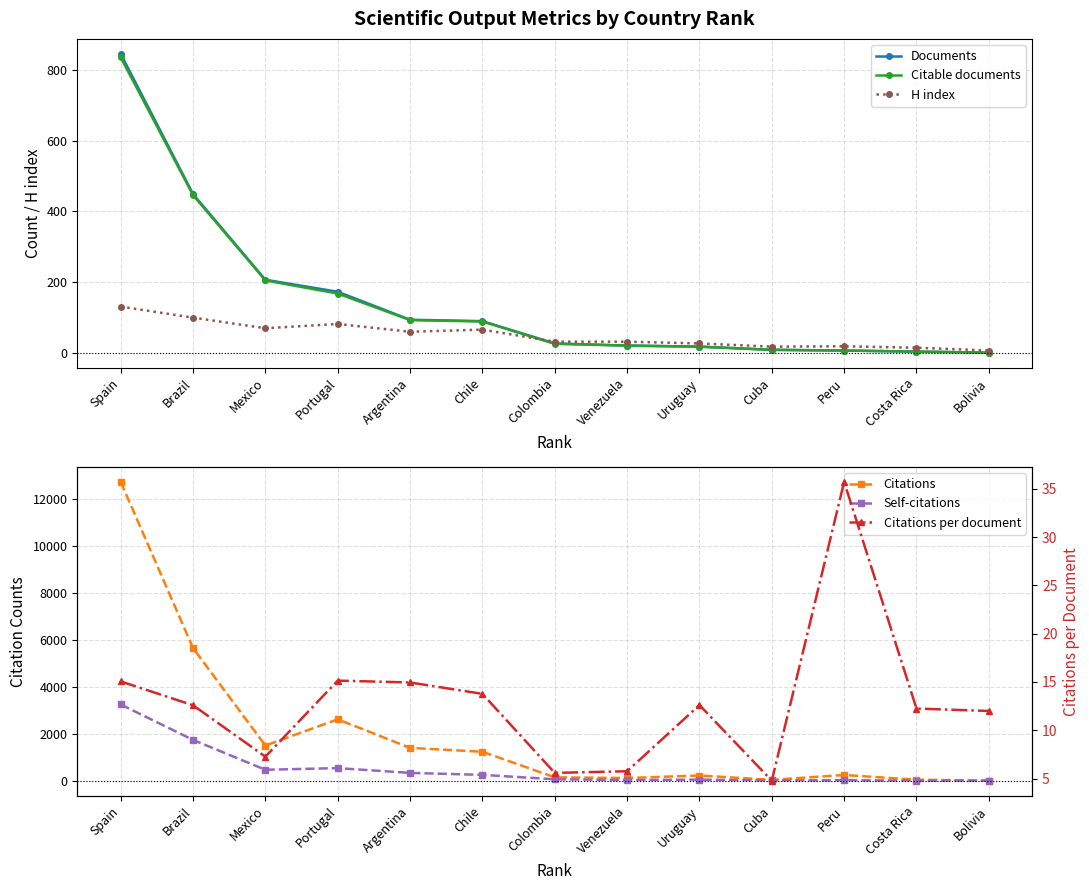

What is the difference between the highest and lowest values at Uruguay?

214.4